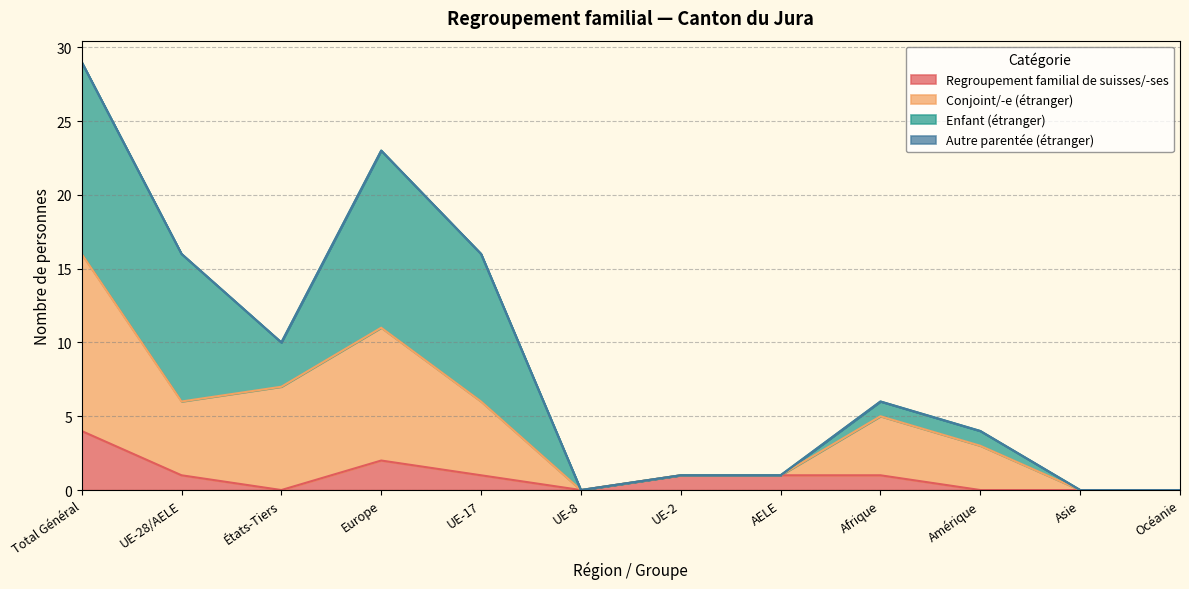

At which category is the sum across all series the highest?

Total Général